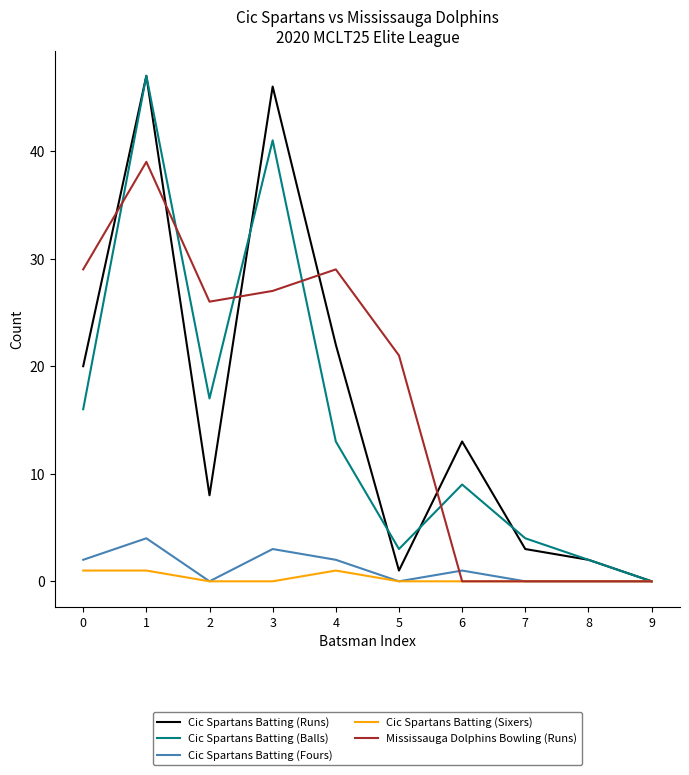

Between 6 and 9, which series saw the biggest shift?

Cic Spartans Batting (Runs)